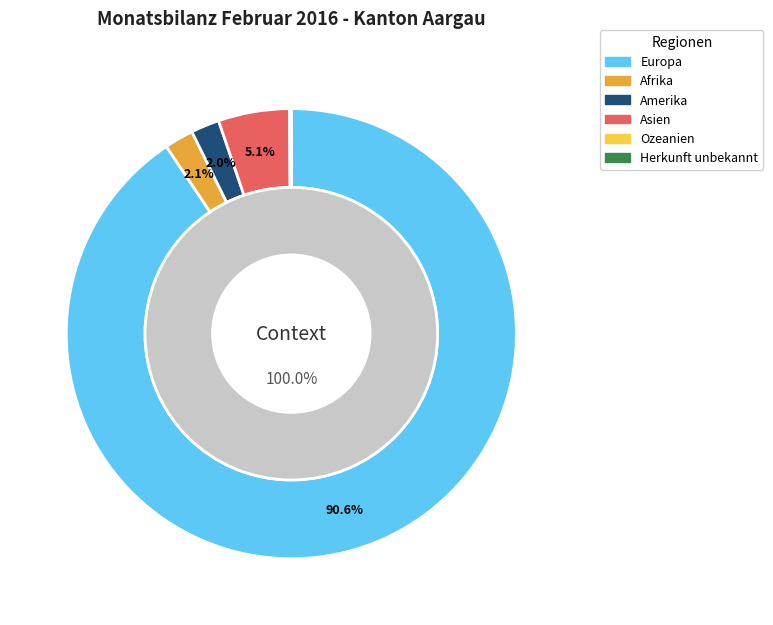

Is there any slice that represents more than half of the pie?

Yes